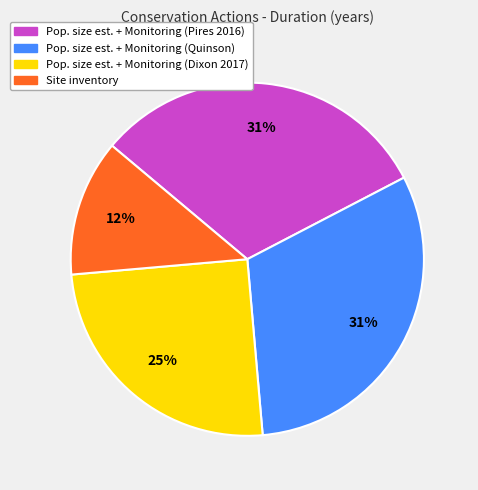

To the nearest percent, what is the average slice percentage?

25%